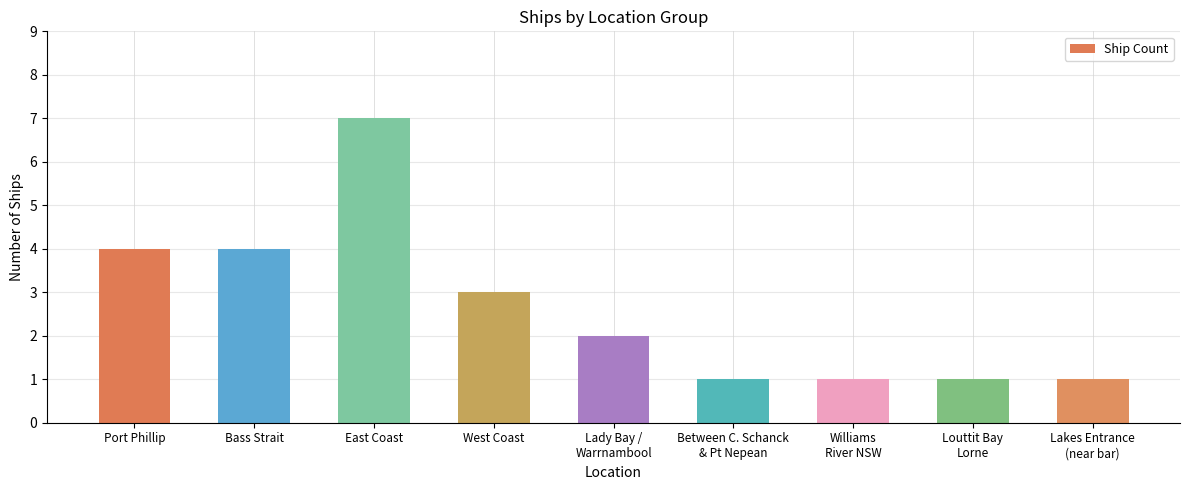

Reading left to right, what are all the values shown in this chart?

Port Phillip=4	Bass Strait=4	East Coast=7	West Coast=3	Lady Bay /
Warrnambool=2	Between C. Schanck
& Pt Nepean=1	Williams
River NSW=1	Louttit Bay
Lorne=1	Lakes Entrance
(near bar)=1